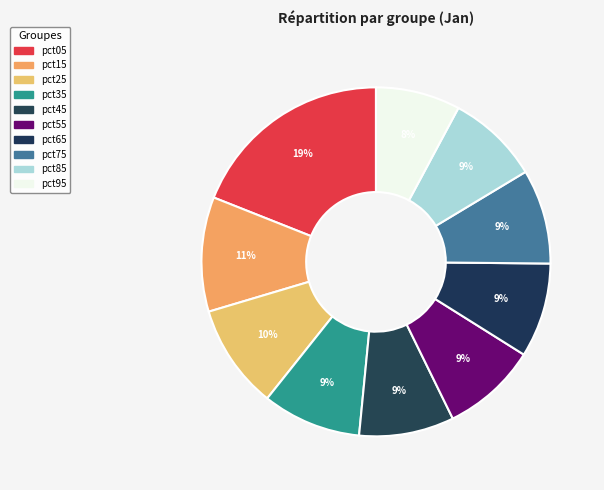

The pct55 slice represents 22% of the pie. True or false?

False